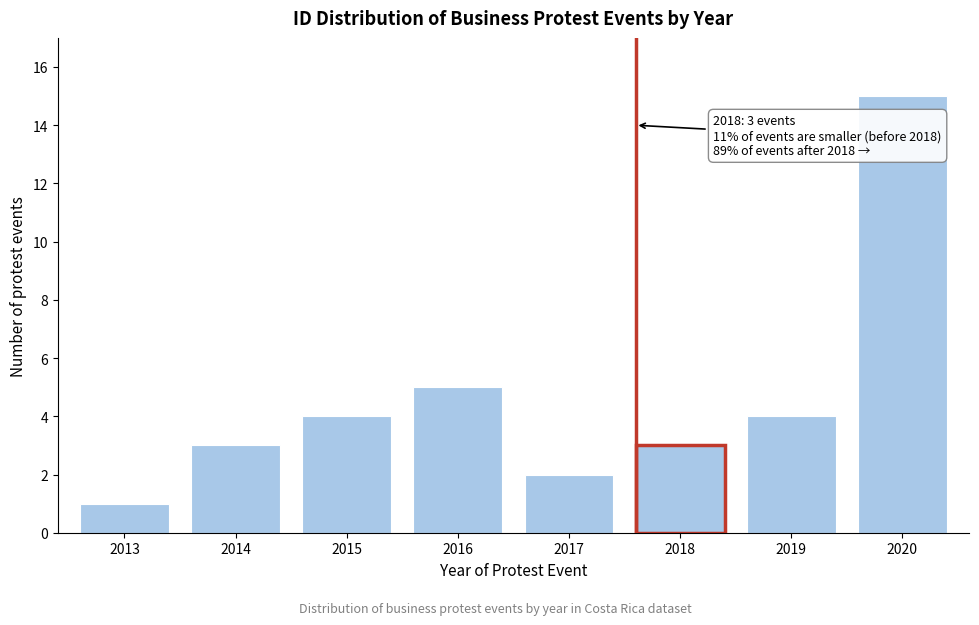

Reading right to left, list all the values displayed in this chart.

15	4	3	2	5	4	3	1